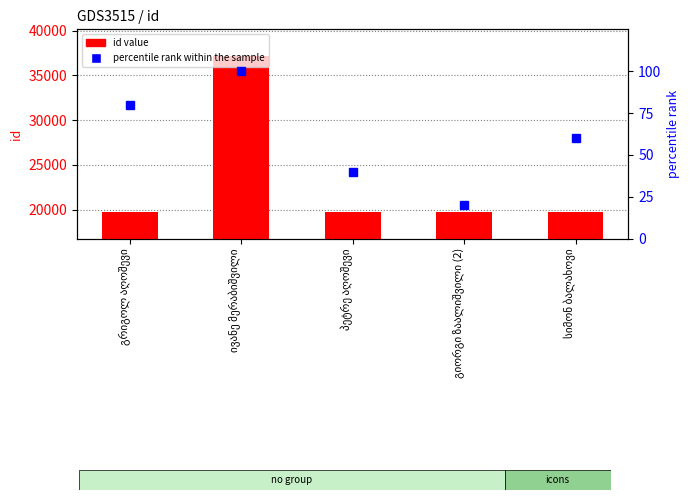

Rank the series at გრიგოლ აღოშევი from highest to lowest value.

id value, percentile rank within the sample